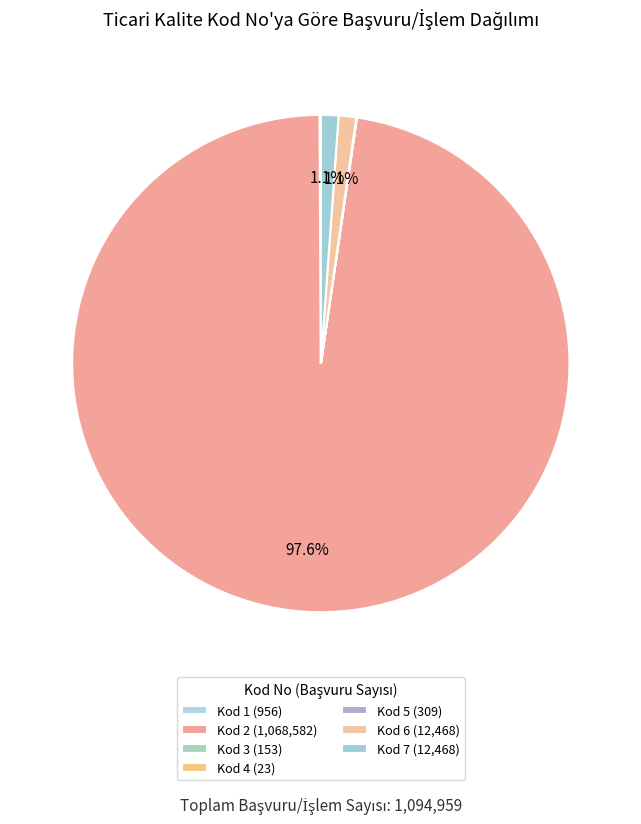

What is the majority slice?

Kod 2